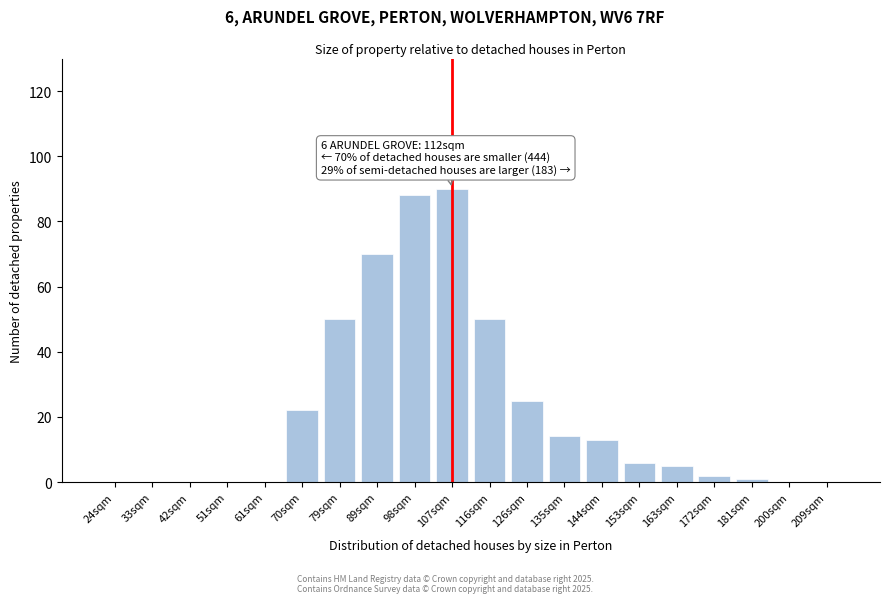

Reading right to left, extract all data points from this chart.

209sqm=0	200sqm=0	181sqm=1	172sqm=2	163sqm=5	153sqm=6	144sqm=13	135sqm=14	126sqm=25	116sqm=50	107sqm=90	98sqm=88	89sqm=70	79sqm=50	70sqm=22	61sqm=0	51sqm=0	42sqm=0	33sqm=0	24sqm=0